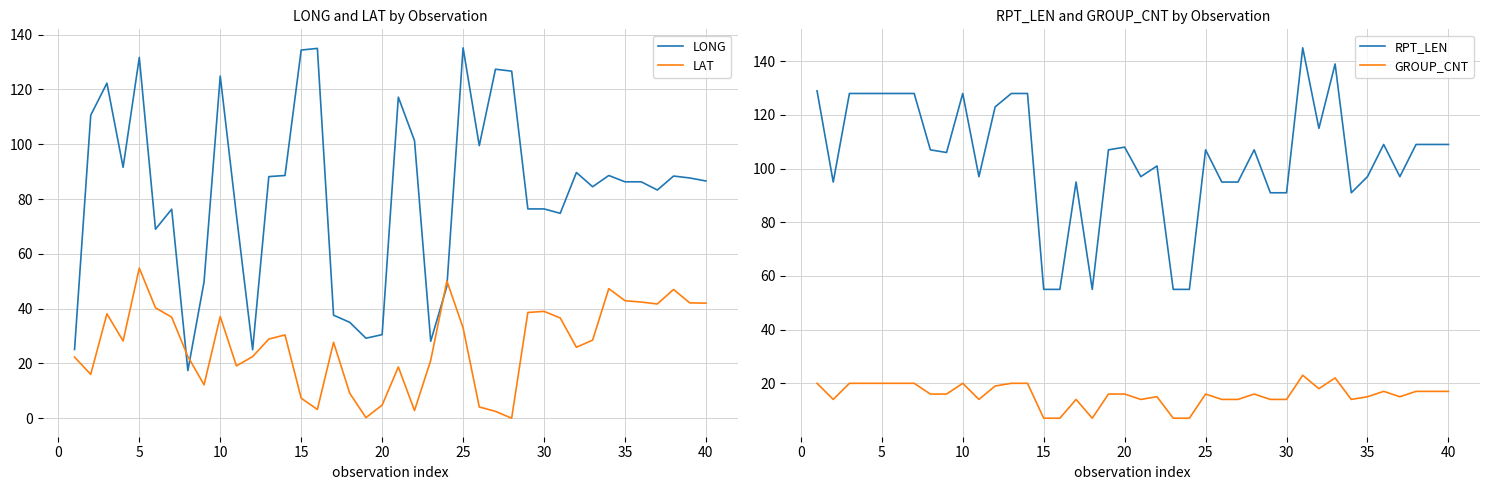

True or false: RPT_LEN and GROUP_CNT intersect in this chart.

False